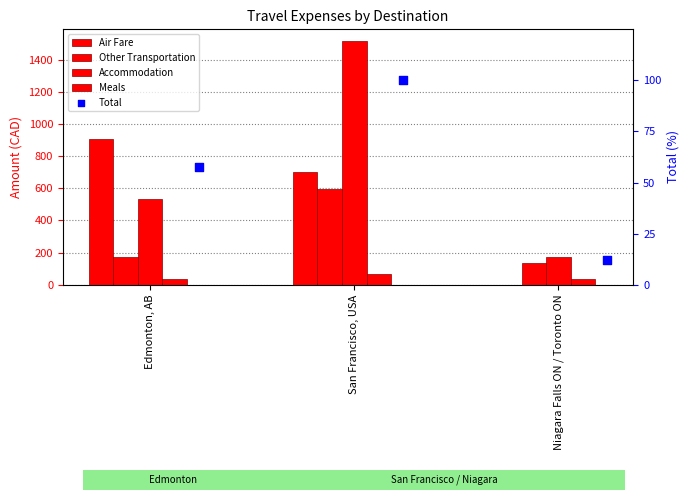

At which category is the sum across all series the highest?

San Francisco, USA